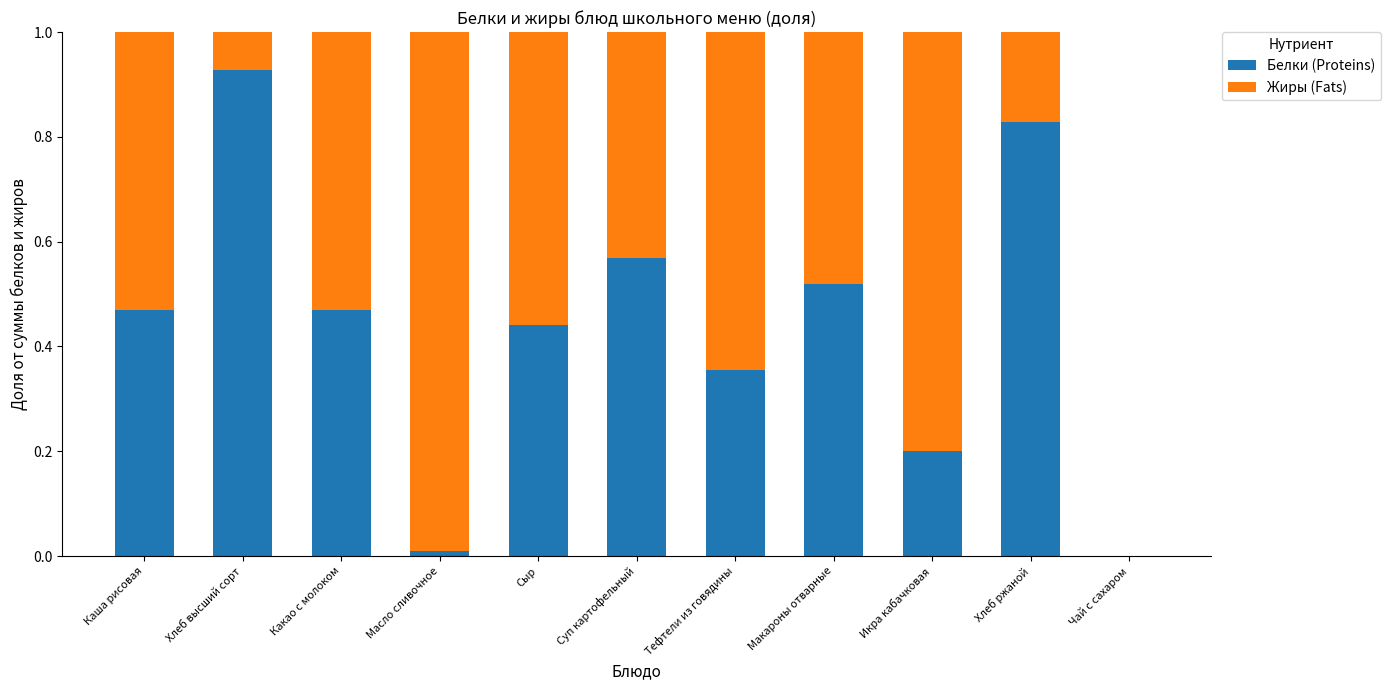

The Белки (Proteins) series shows 0.8 at Сыр. True or false?

False